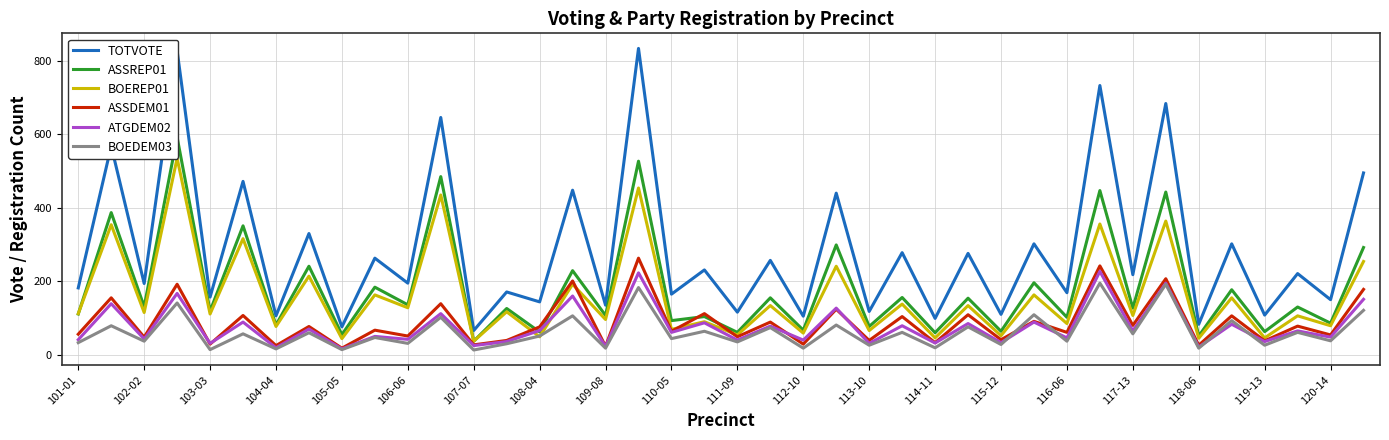

What is the minimum value shown in the chart?

13